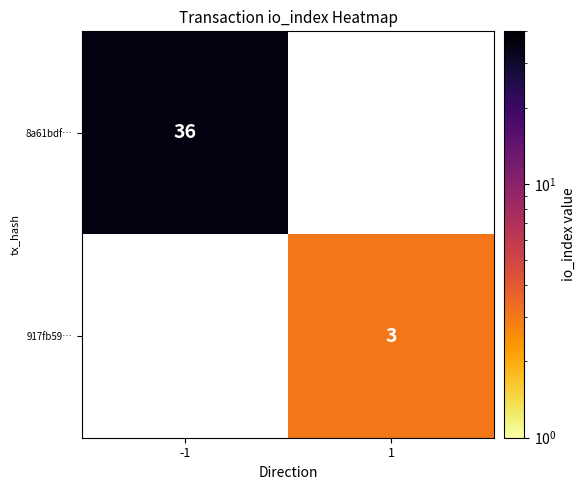

The 917fb59… series shows 1 at 1. True or false?

False